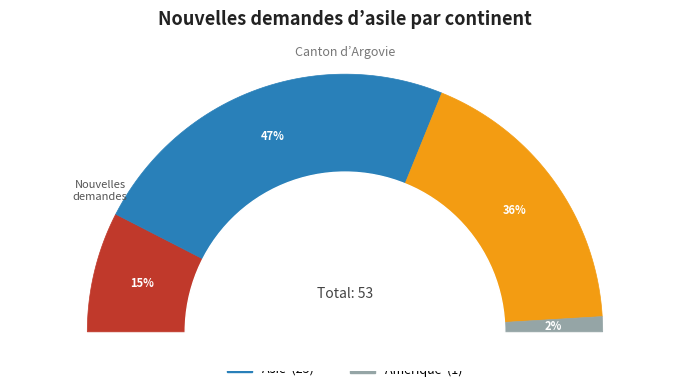

Is it true that Afrique is 10% of the pie?

False